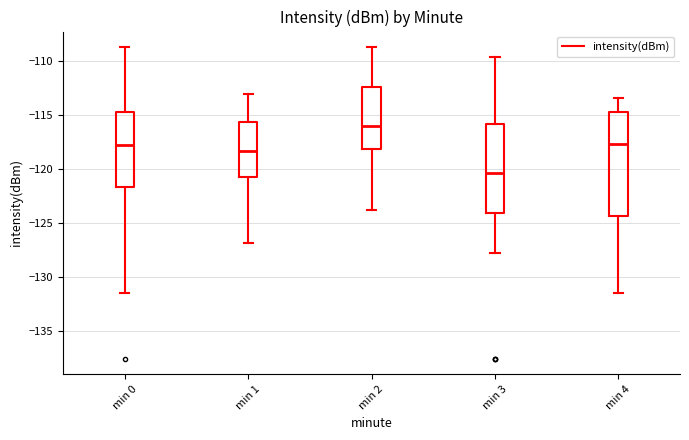

Reading left to right, transcribe this box plot: for each box, give where its median line is, the range the box spans, and where its two whiskers end, as read against the y-axis. The values are not printed on the chart, so give them approximately, as read against the axis.

min 0: median -117.5, box -121.5 to -114.5, whiskers -131.5 to -108.5
min 1: median -118.5, box -121.0 to -115.5, whiskers -127.0 to -113.0
min 2: median -116.0, box -118.0 to -112.5, whiskers -124.0 to -108.5
min 3: median -120.5, box -124.0 to -116.0, whiskers -128.0 to -109.5
min 4: median -117.5, box -124.5 to -114.5, whiskers -131.5 to -113.5